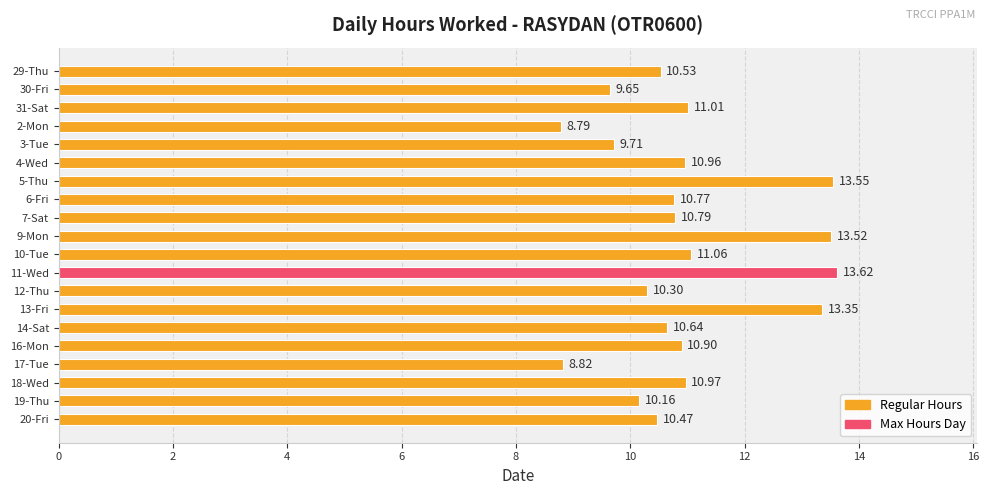

How many values are below 10?

4